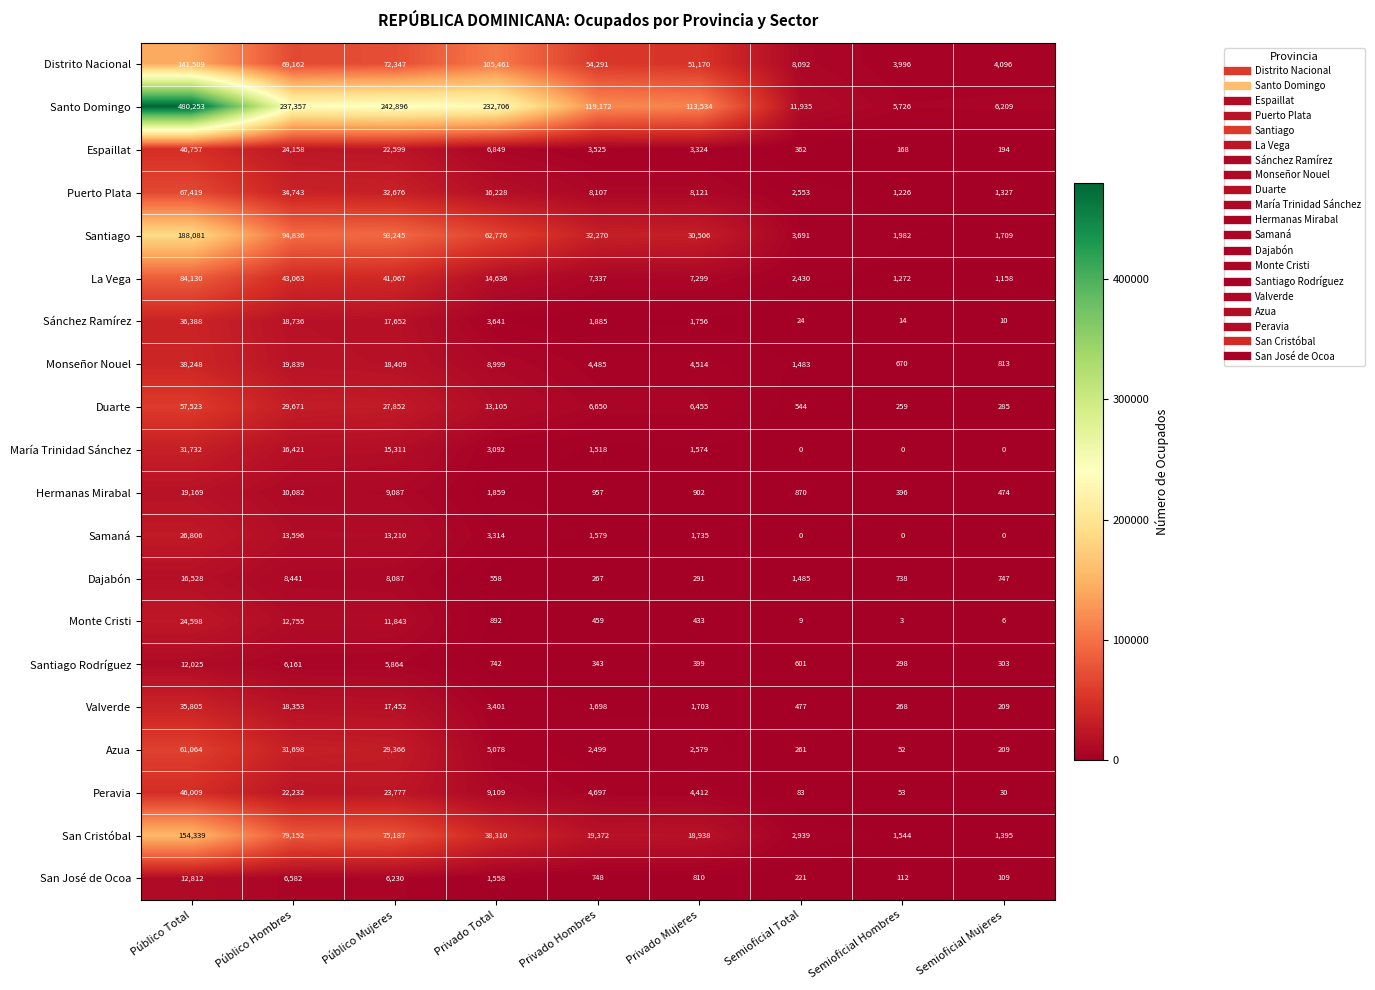

Read the Peravia value at Público Hombres, to the nearest 10.

22230